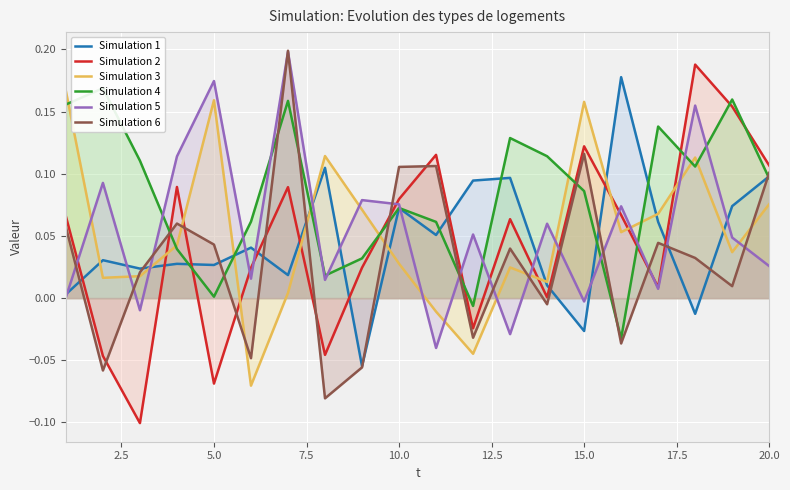

Reading left to right, extract all data points from this chart.

Simulation 1: 0.0	0.0	0.0	0.0	0.0	0.0	0.0	0.1	-0.1	0.1	0.1	0.1	0.1	0.0	-0.0	0.2	0.1	-0.0	0.1	0.1
Simulation 2: 0.1	-0.0	-0.1	0.1	-0.1	0.0	0.1	-0.0	0.0	0.1	0.1	-0.0	0.1	0.0	0.1	0.1	0.0	0.2	0.2	0.1
Simulation 3: 0.2	0.0	0.0	0.0	0.2	-0.1	0.0	0.1	0.1	0.0	-0.0	-0.0	0.0	0.0	0.2	0.1	0.1	0.1	0.0	0.1
Simulation 4: 0.2	0.2	0.1	0.0	0.0	0.1	0.2	0.0	0.0	0.1	0.1	-0.0	0.1	0.1	0.1	-0.0	0.1	0.1	0.2	0.1
Simulation 5: 0.0	0.1	-0.0	0.1	0.2	0.0	0.2	0.0	0.1	0.1	-0.0	0.1	-0.0	0.1	-0.0	0.1	0.0	0.2	0.0	0.0
Simulation 6: 0.1	-0.1	0.0	0.1	0.0	-0.0	0.2	-0.1	-0.1	0.1	0.1	-0.0	0.0	-0.0	0.1	-0.0	0.0	0.0	0.0	0.1